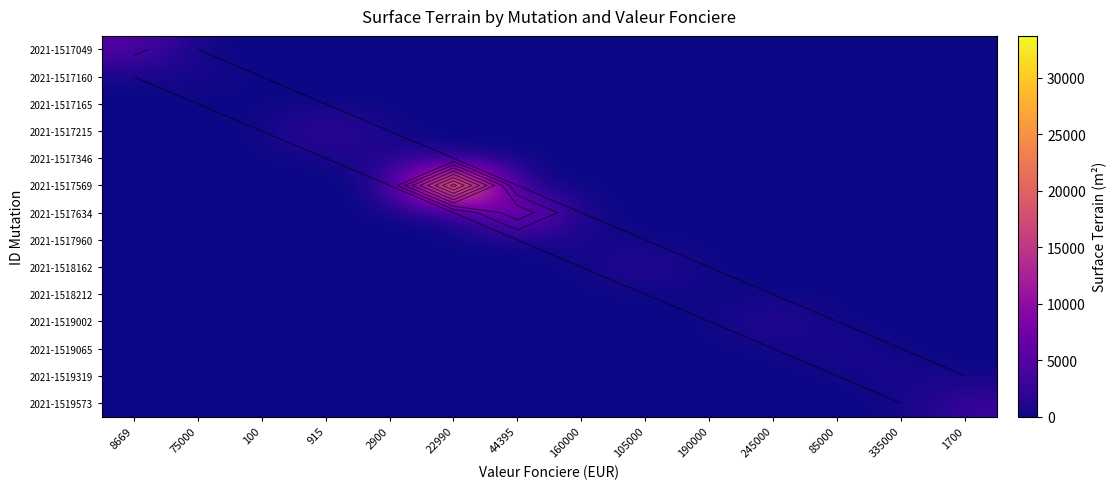

The 2021-1519065 series shows 0 at 190000. True or false?

True